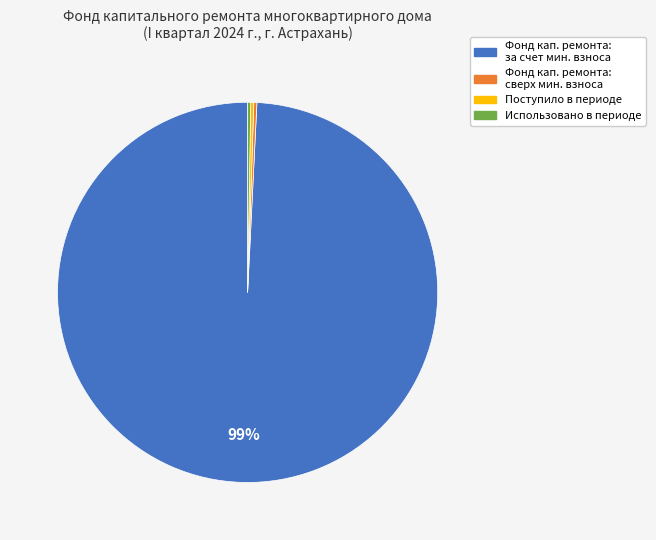

Does any single category account for the majority?

Yes